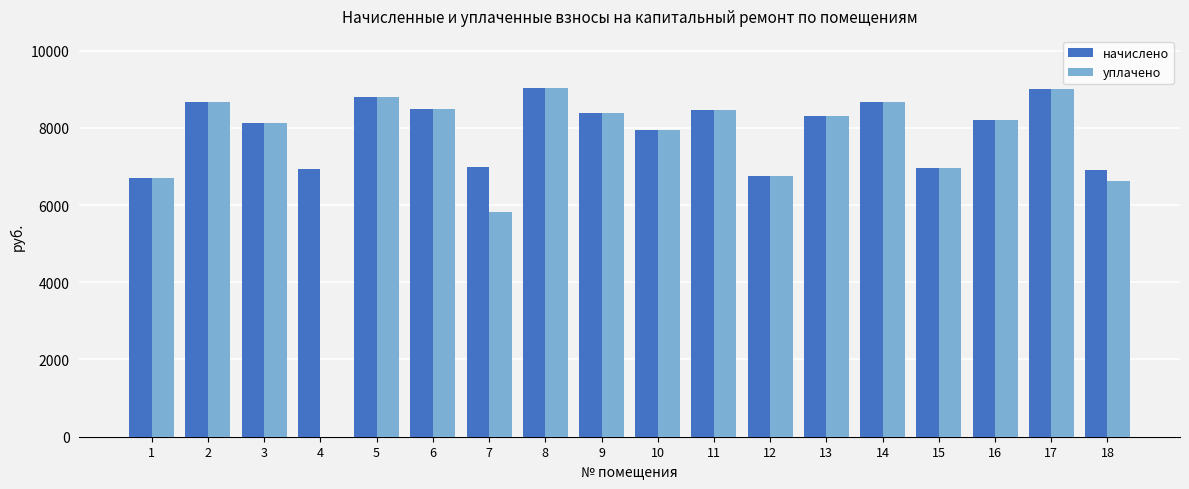

What is the greatest value displayed?

9025.2